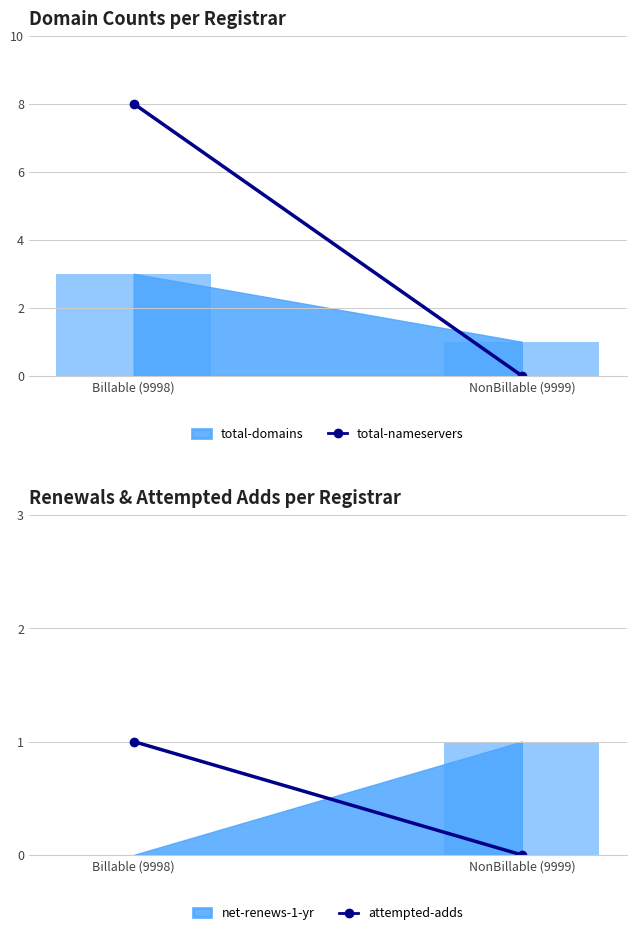

Which label corresponds to the largest value in the chart?

Billable (9998)